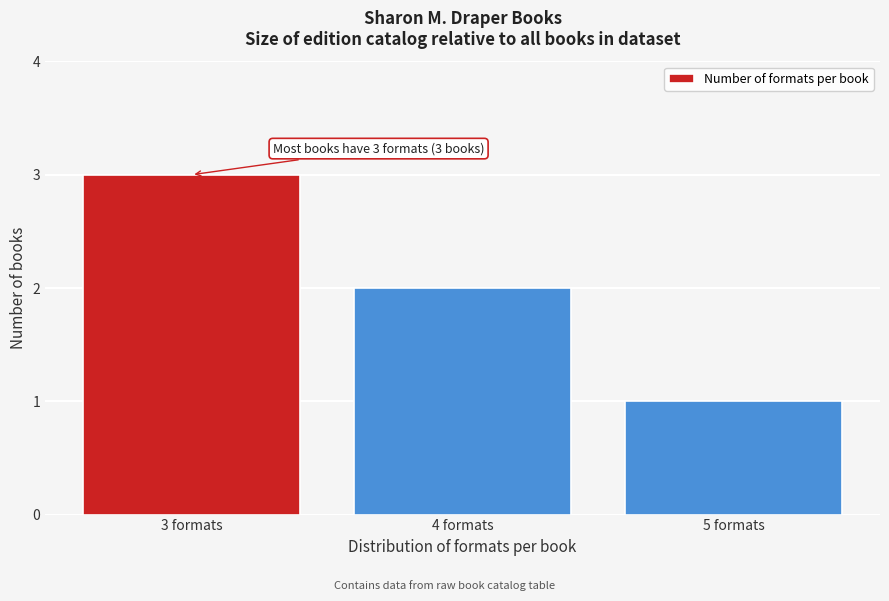

Reading right to left, transcribe all the data shown in this chart.

1	2	3